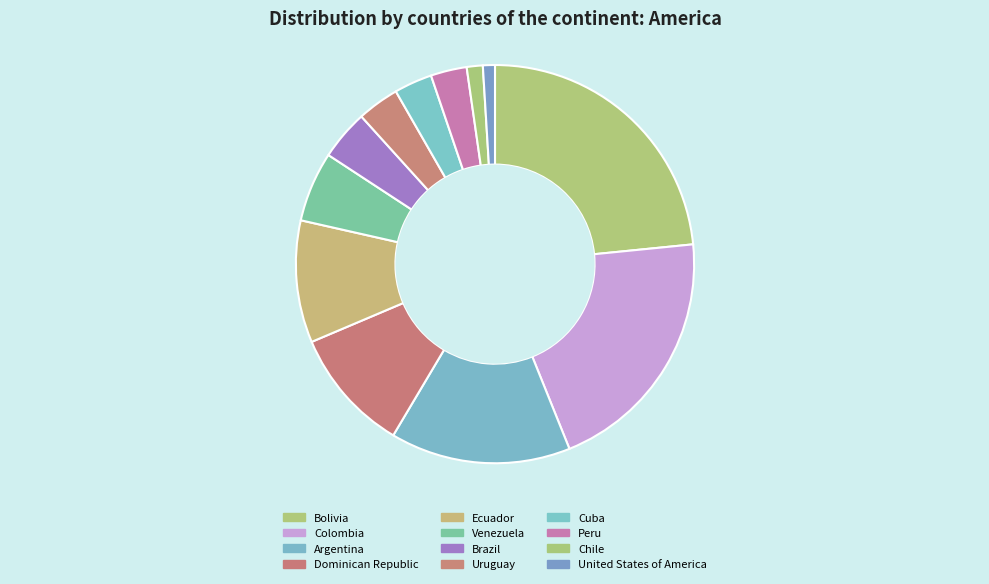

How many slices are in this pie chart?

12